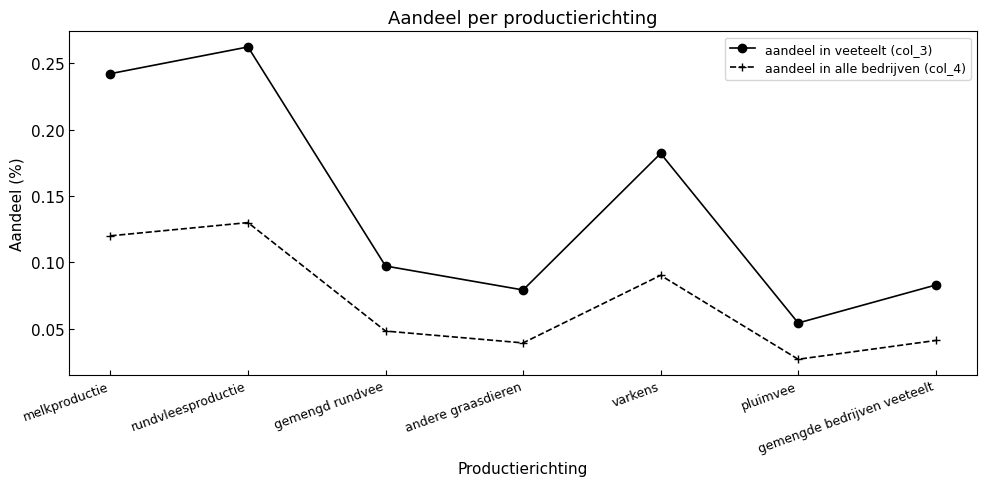

Rank the categories by aandeel in veeteelt (col_3) value from highest to lowest.

rundvleesproductie, melkproductie, varkens, gemengd rundvee, gemengde bedrijven veeteelt, andere graasdieren, pluimvee